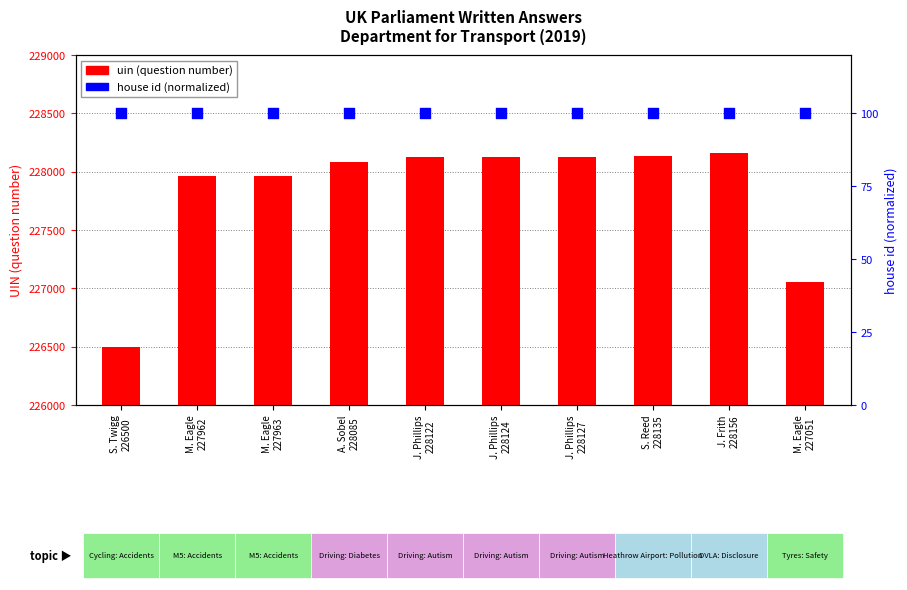

At how many categories does at least one series exceed 52047?

10